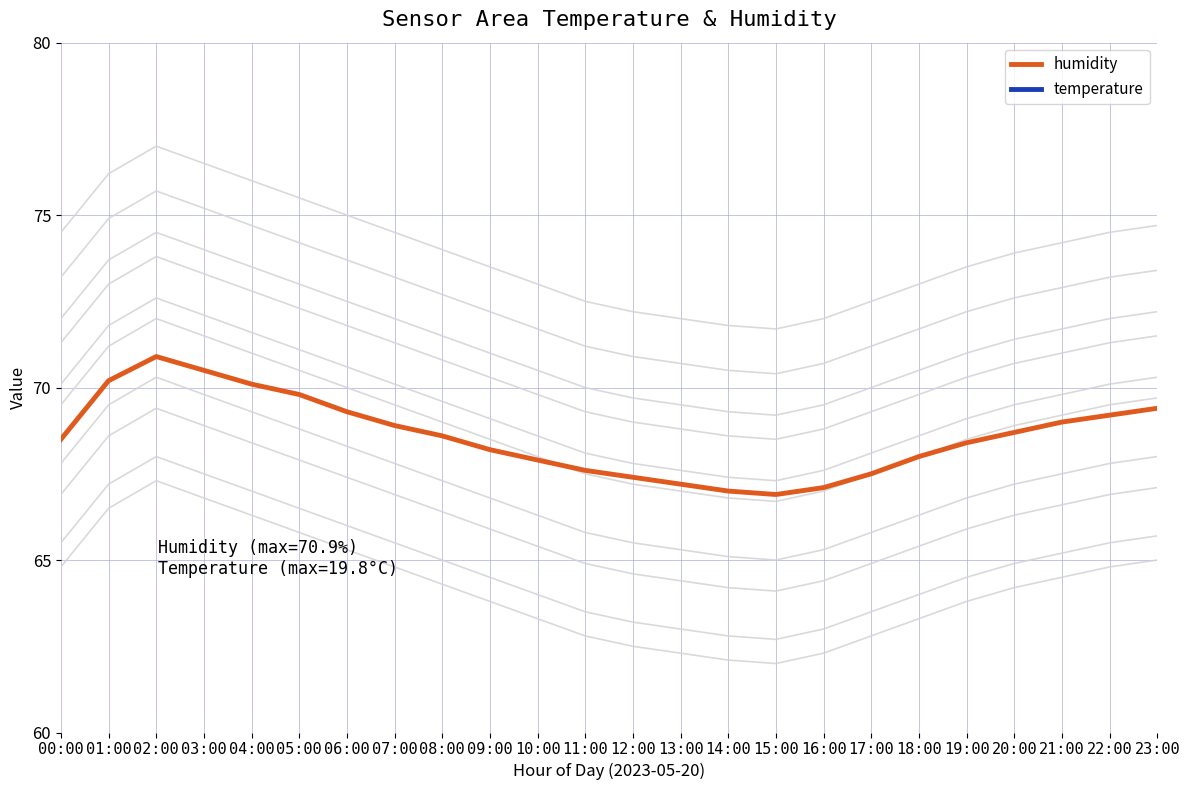

At 17:00, list the series in order from largest to smallest.

humidity, temperature